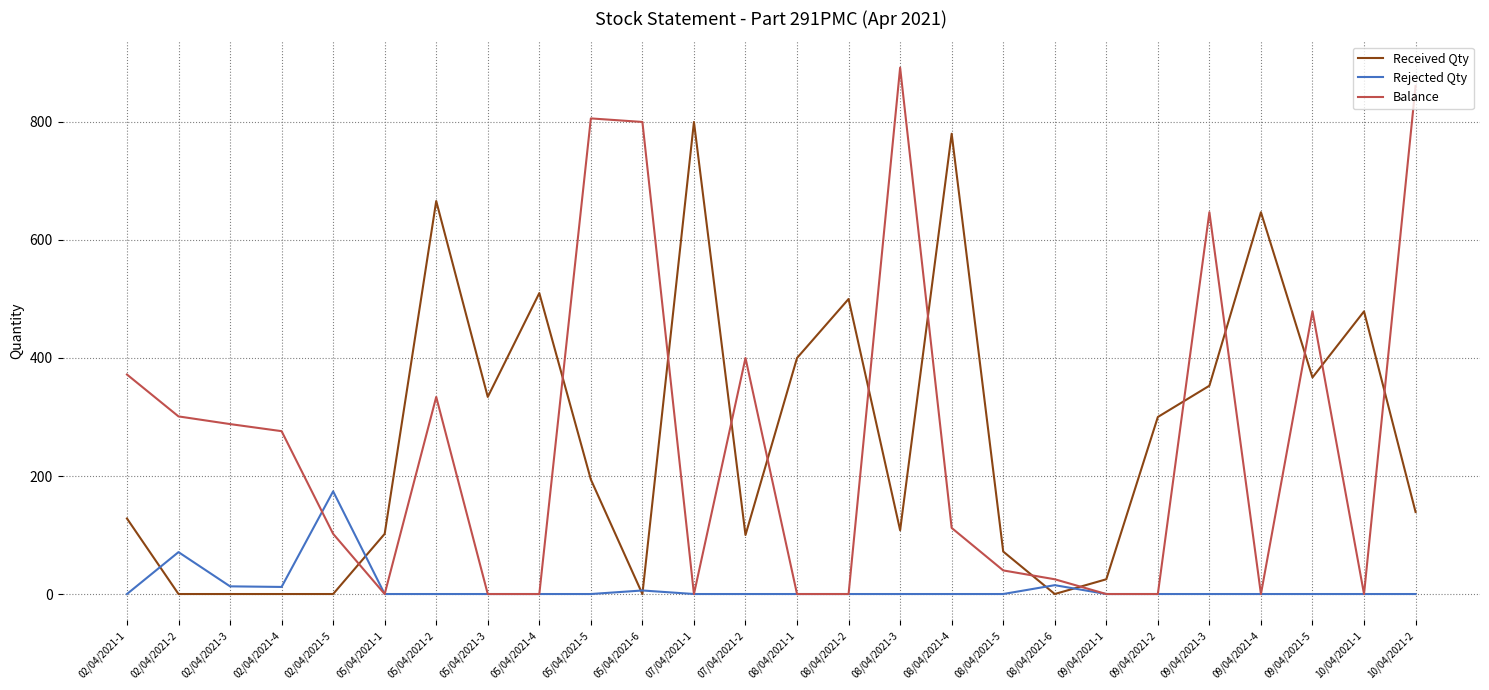

What is the difference between the maximum and minimum values in the Balance series?

892